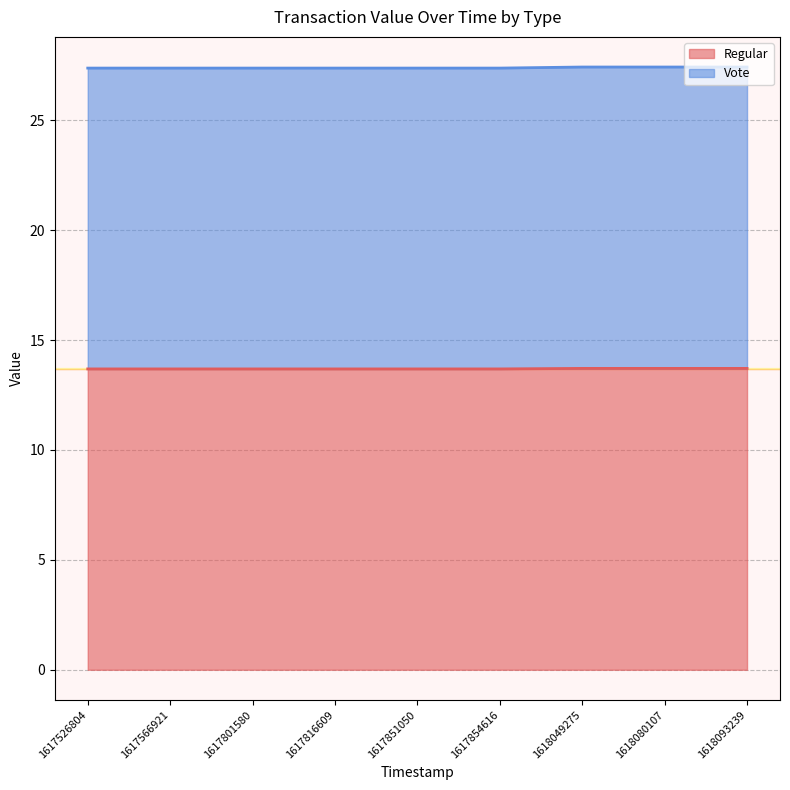

Reading left to right, what are all the values shown in this chart?

Regular: 1617526804=13.7	1617566921=13.7	1617801580=13.7	1617816609=13.7	1617851050=13.7	1617854616=13.7	1618049275=13.7	1618080107=13.7	1618093239=13.7
Vote: 1617526804=27.4	1617566921=27.4	1617801580=27.4	1617816609=27.4	1617851050=27.4	1617854616=27.4	1618049275=27.4	1618080107=27.4	1618093239=27.4